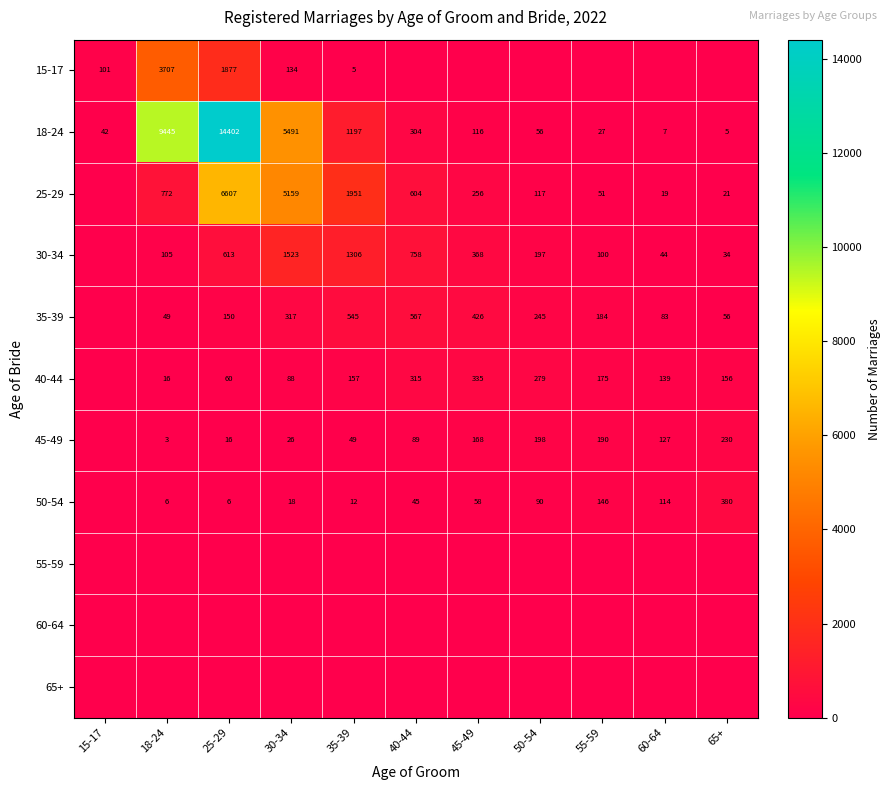

What is the sum of all 18-24 values?

31092